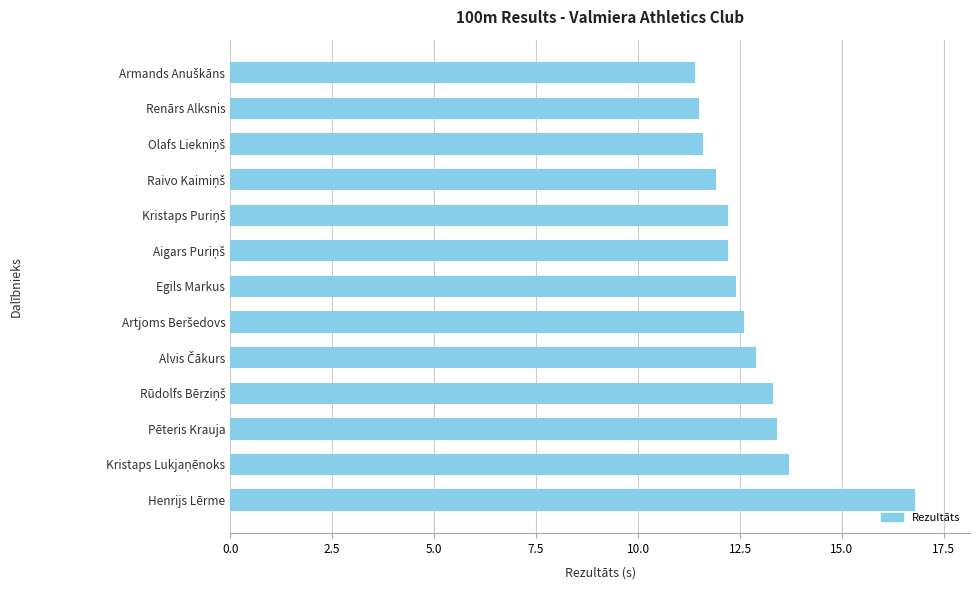

Reading bottom to top, list all the values displayed in this chart.

16.8	13.7	13.4	13.3	12.9	12.6	12.4	12.2	12.2	11.9	11.6	11.5	11.4